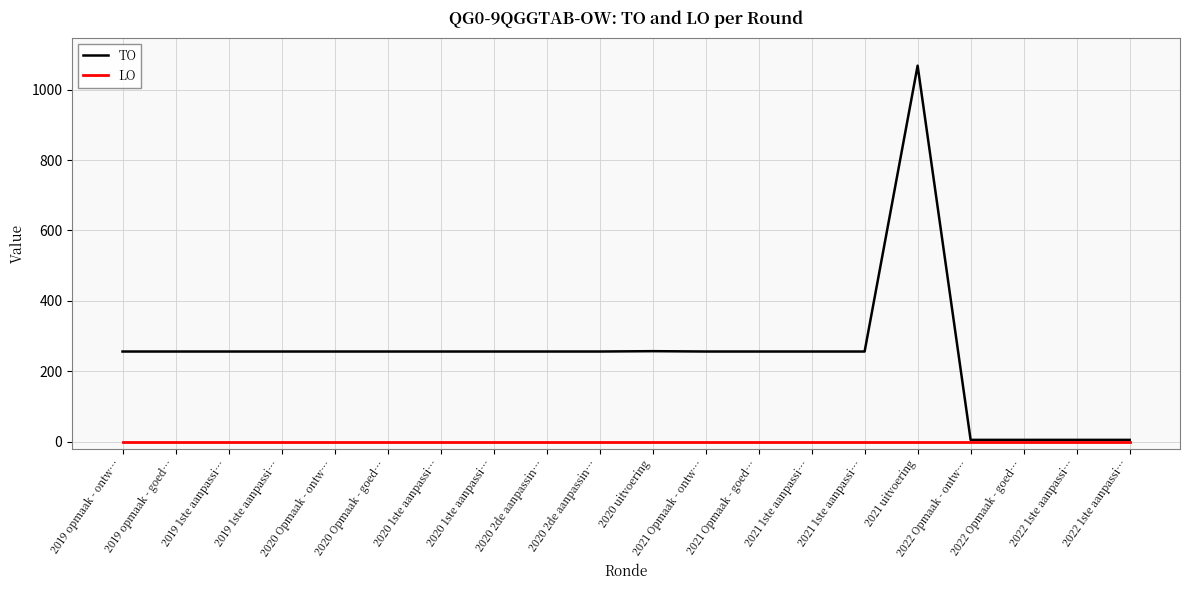

Which series has the largest total across all categories?

TO